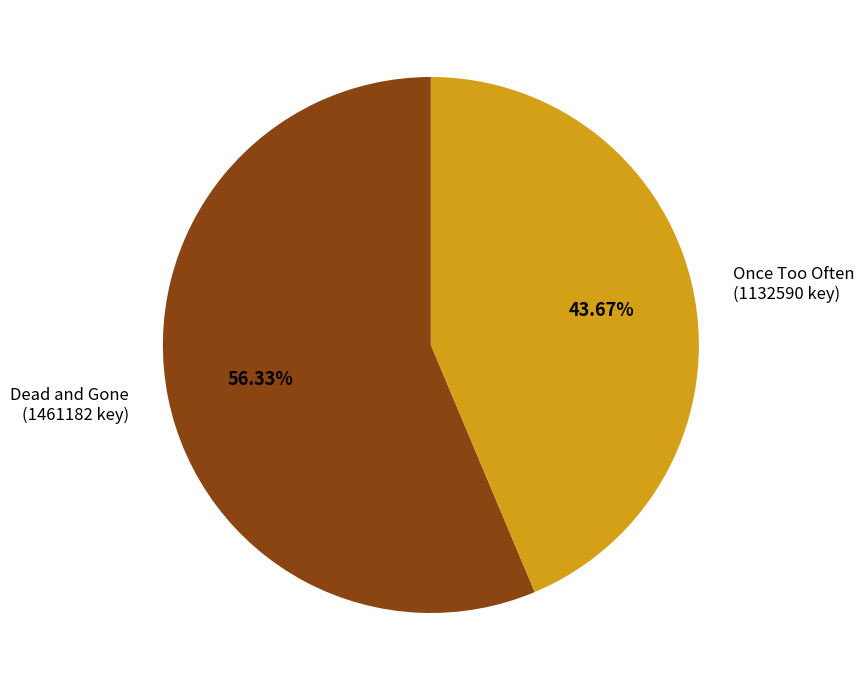

Which category has the smallest portion of the pie?

Once Too Often (1132590 key)